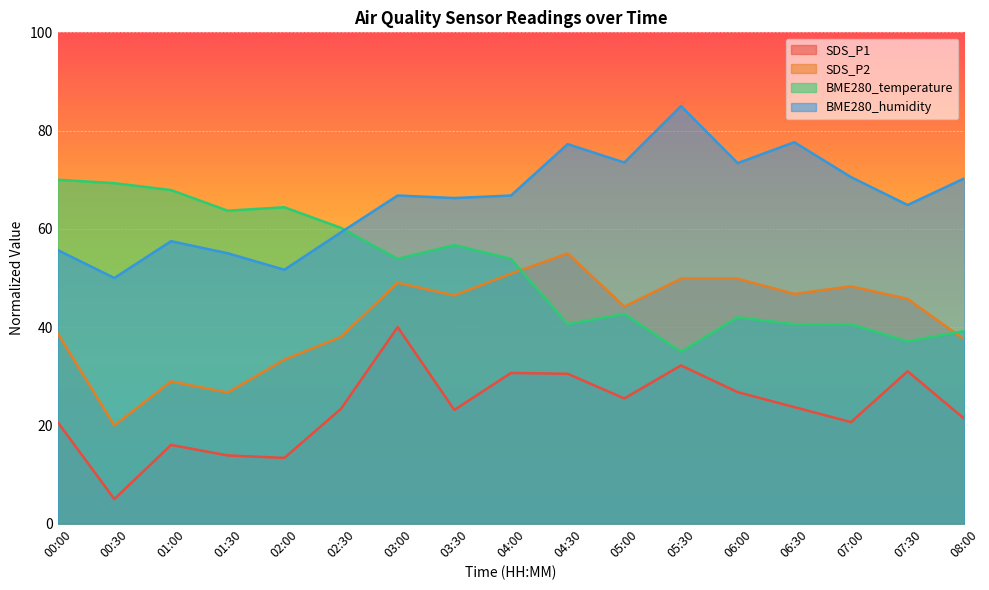

What is the spread (max minus min) of values at 05:30?

52.8